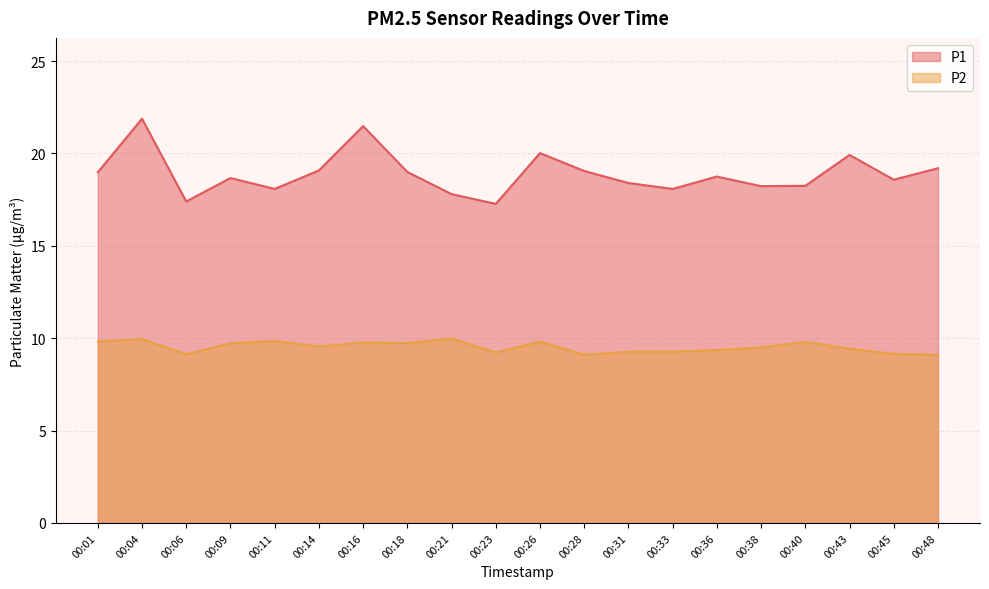

How many data points in P1 are above 18?

17